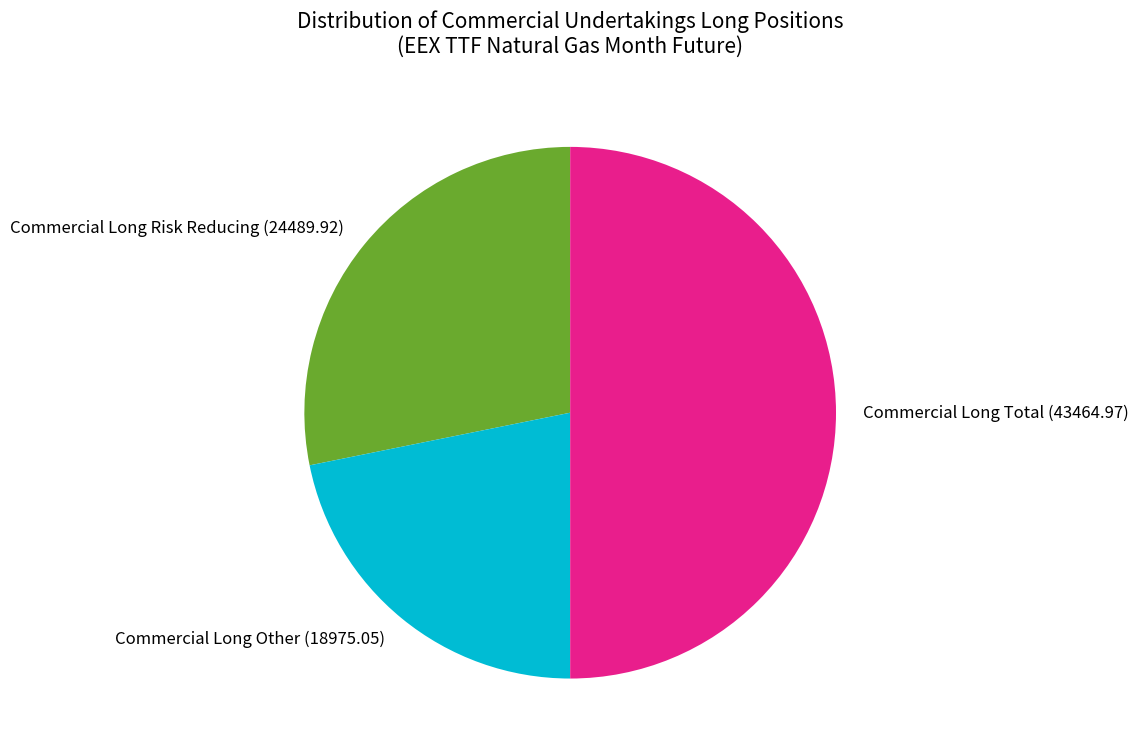

Approximately how many times larger is the value at Commercial Long Total (43464.97) compared to Commercial Long Other (18975.05)?

2.3